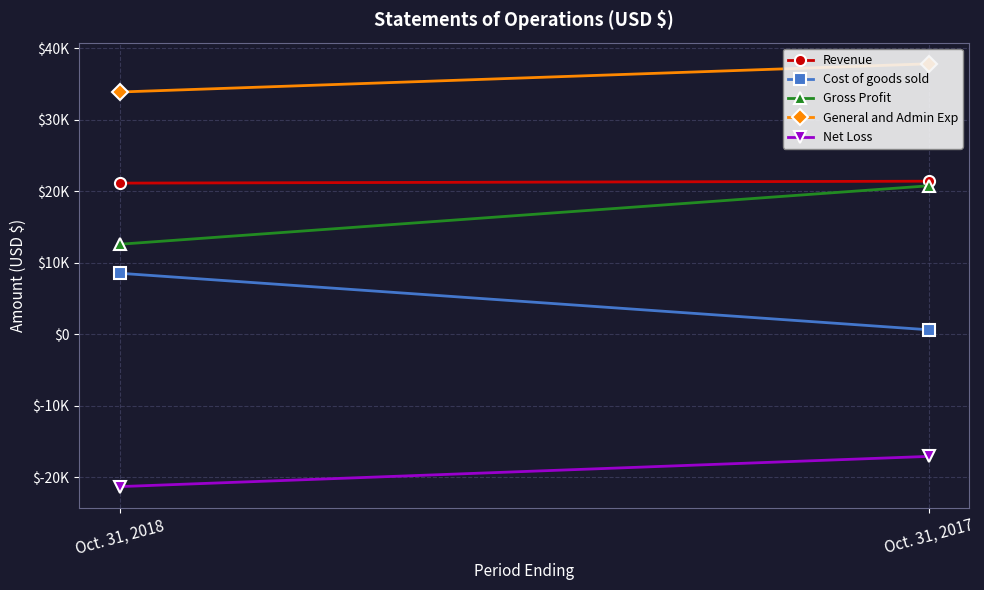

What is the sum of the Net Loss values at Oct. 31, 2017 and Oct. 31, 2018?

-38367